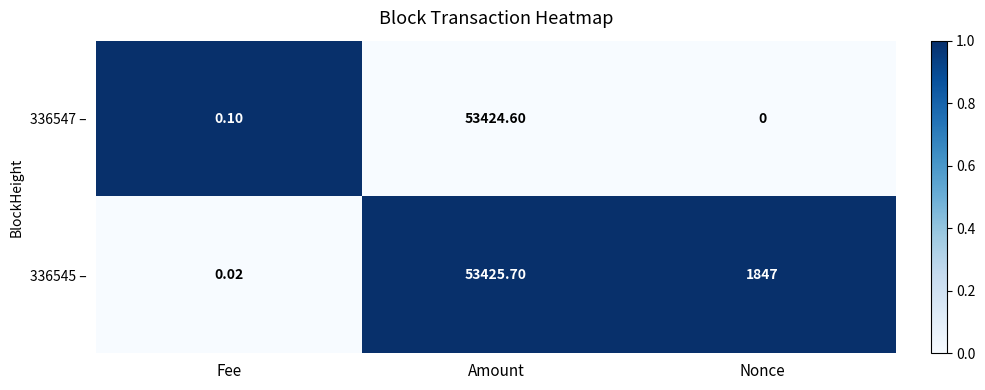

Where does the 336545 – series first go above 1847?

Amount